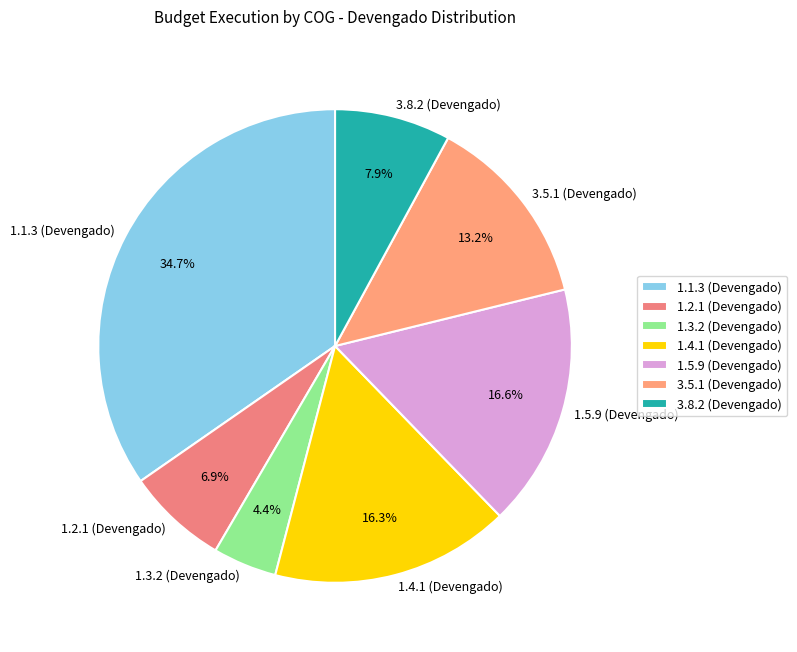

The 1.2.1 (Devengado) slice represents 7% of the pie. True or false?

True